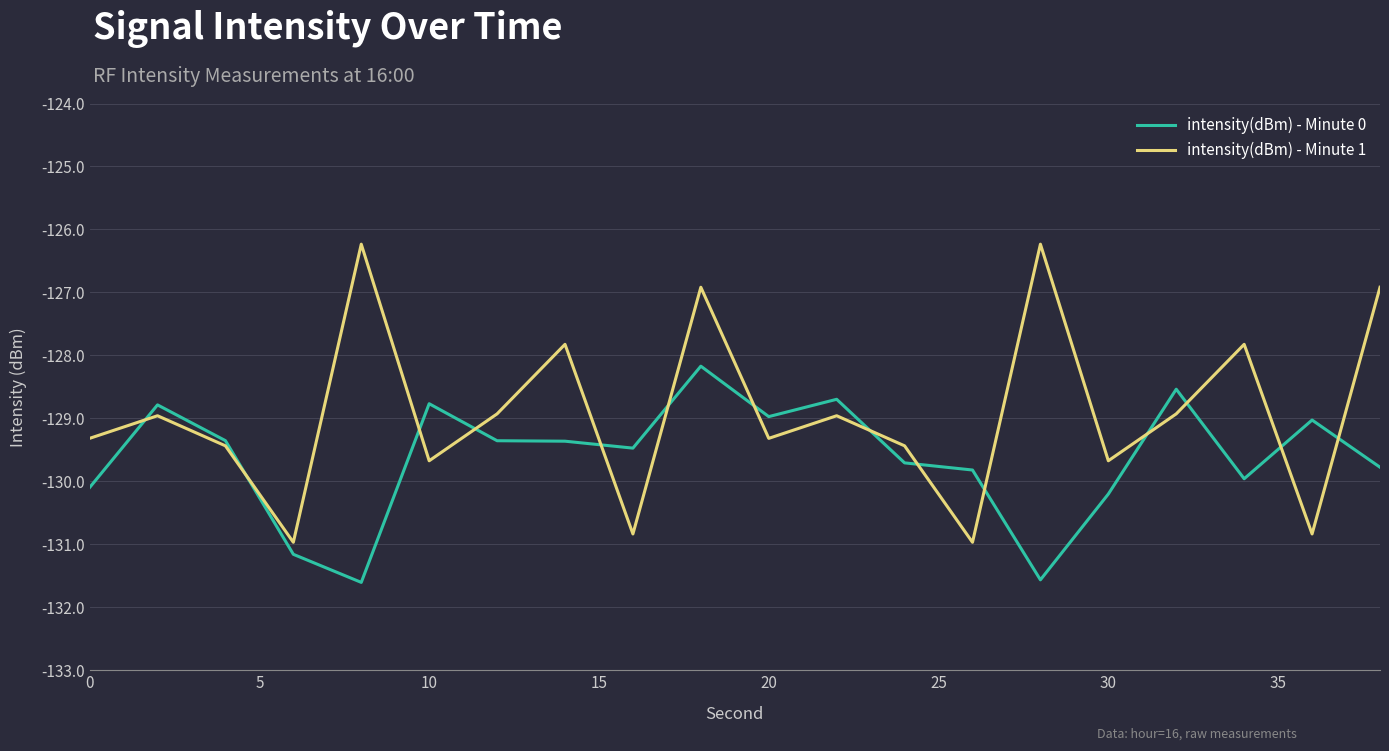

List the series in order of their peak value, lowest first.

intensity(dBm) - Minute 0, intensity(dBm) - Minute 1